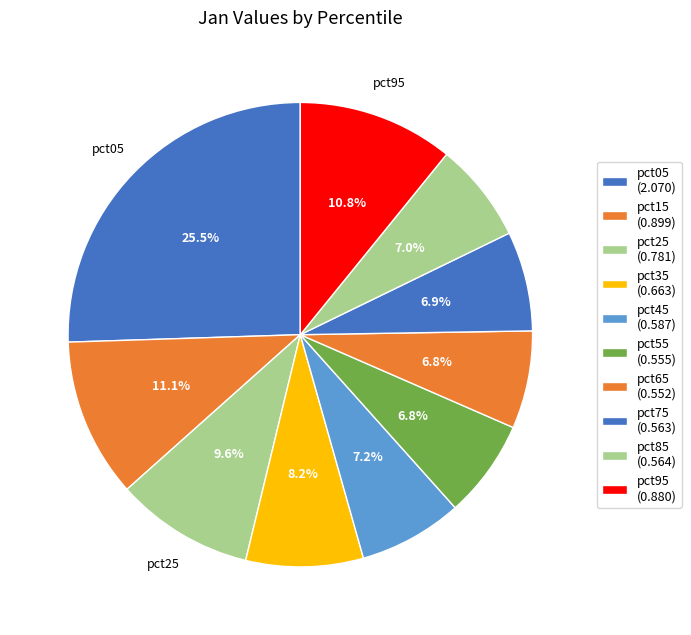

To the nearest percent, what is the difference between the pct95 and pct65 slice percentages?

4%